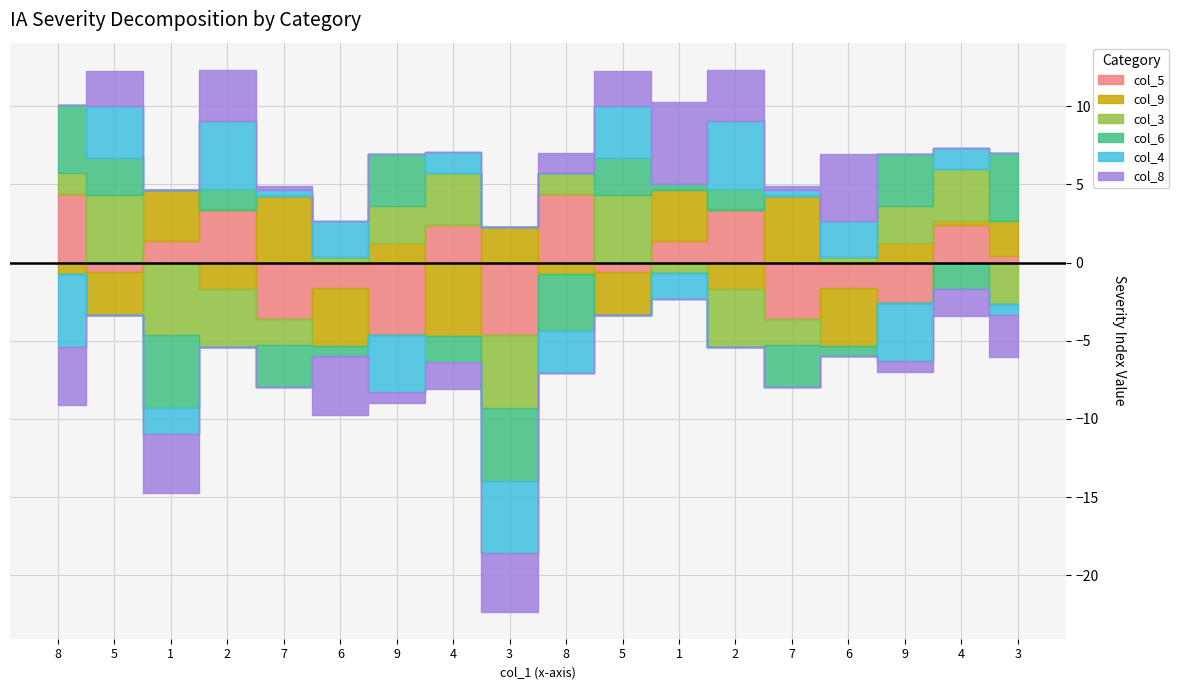

After their last crossing, which series has the higher values: col_3 or col_4?

col_4